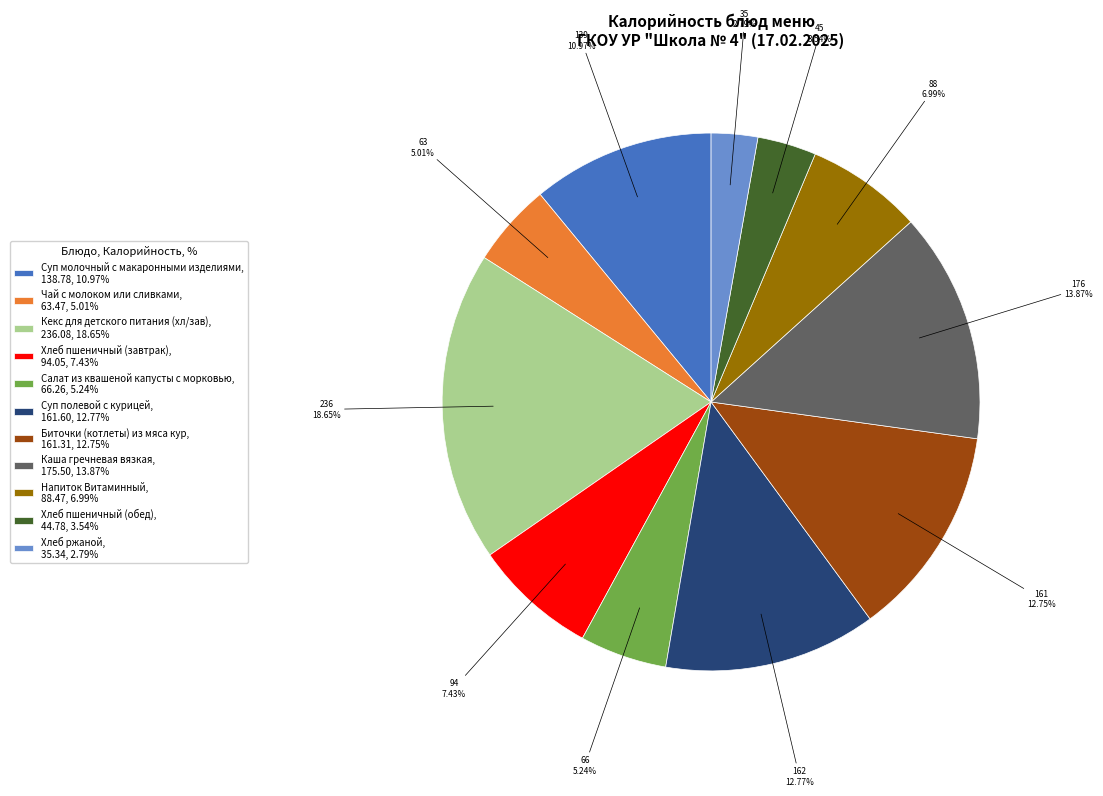

How much of the chart is everything except Хлеб пшеничный (завтрак)?

92.6%